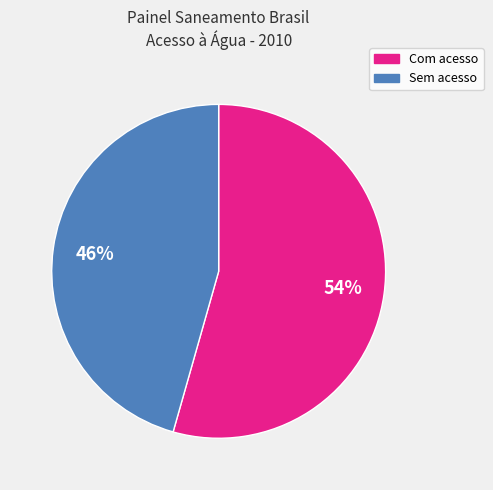

What is the smallest slice in the pie chart?

Sem acesso